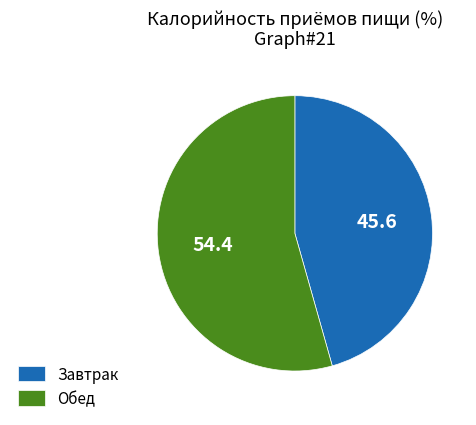

Which slice represents more than half of the pie?

Обед